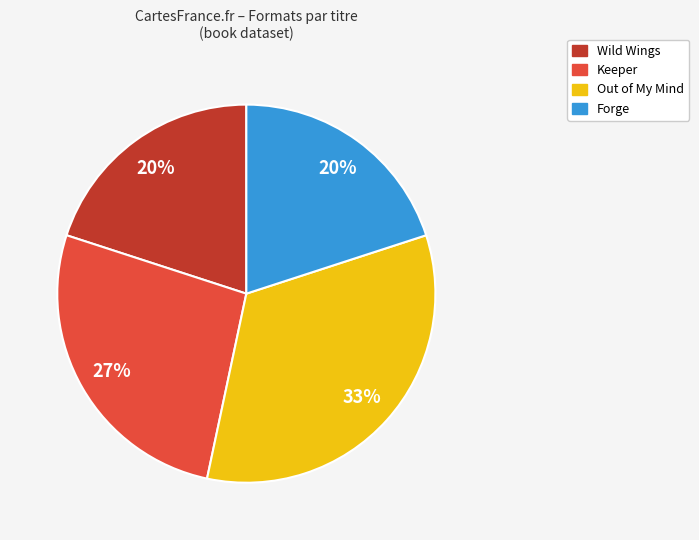

What is the largest slice in the pie chart?

Out of My Mind